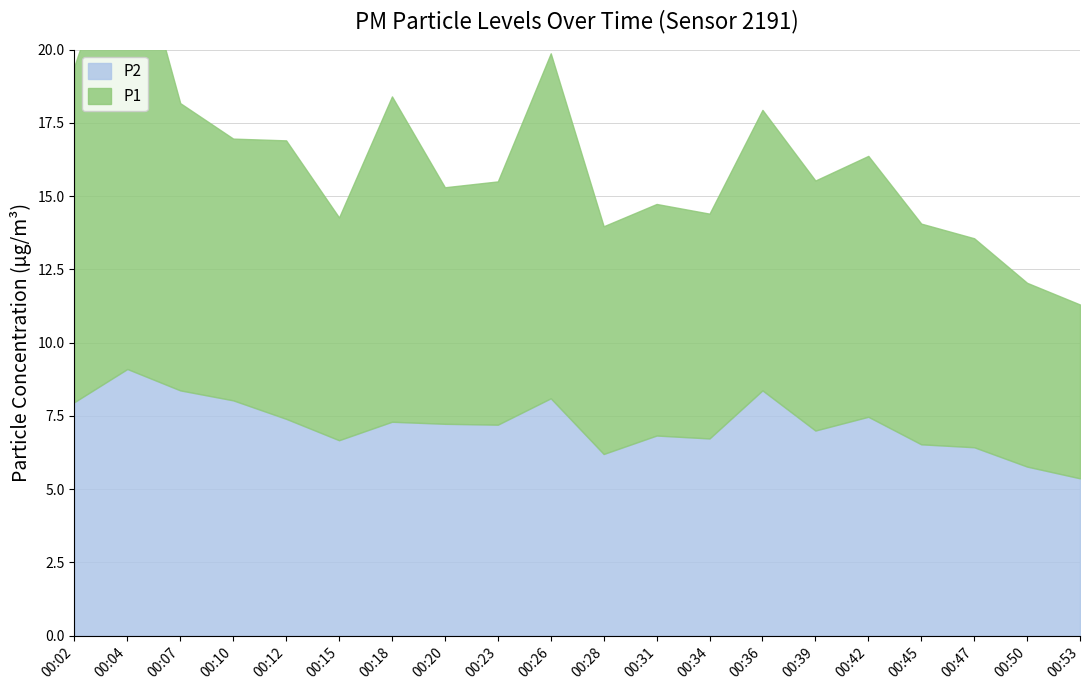

What is the total value across all series at 00:18?

18.4